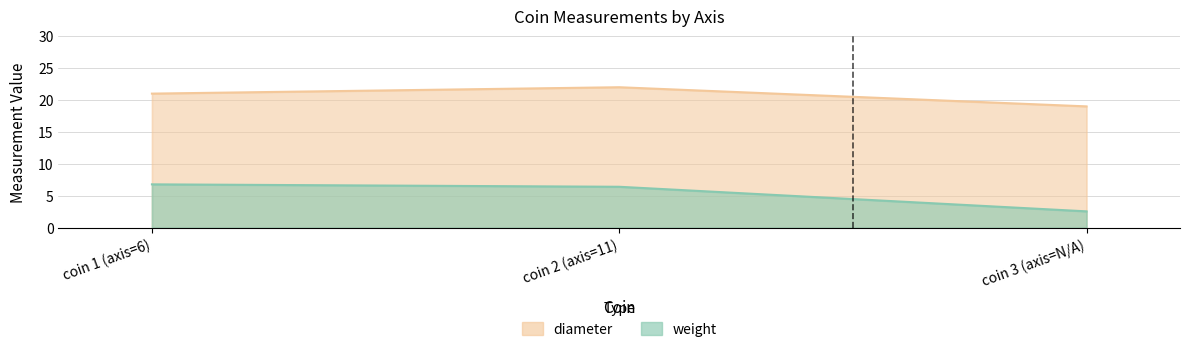

Rank the series by their average value, from lowest to highest.

weight, diameter